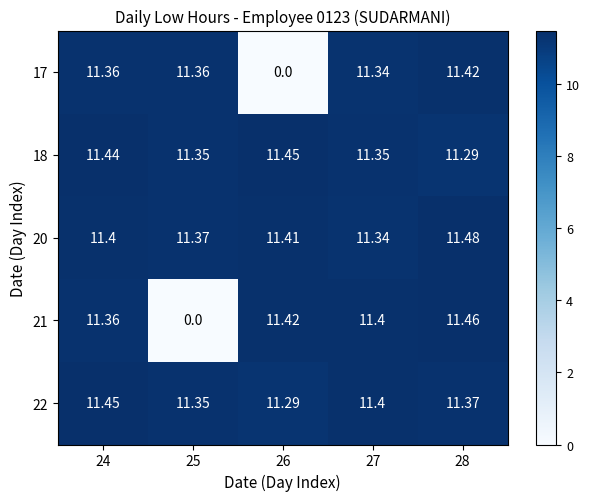

Is the value of 20 at 28 greater than the value of 21 at 24?

Yes